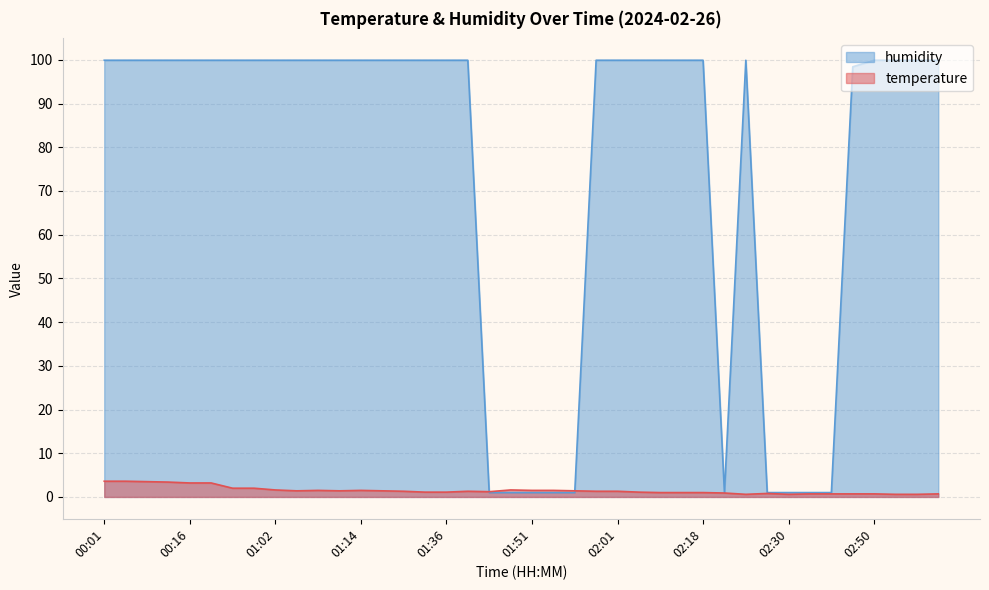

At which label does humidity reach its peak?

00:01